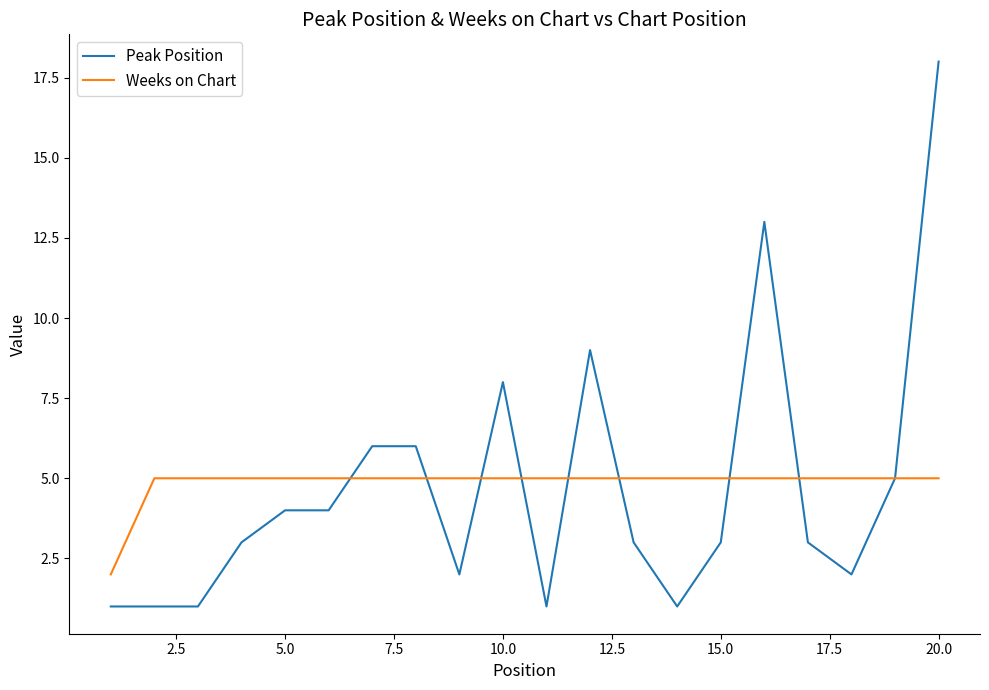

What is the maximum value for Peak Position?

18